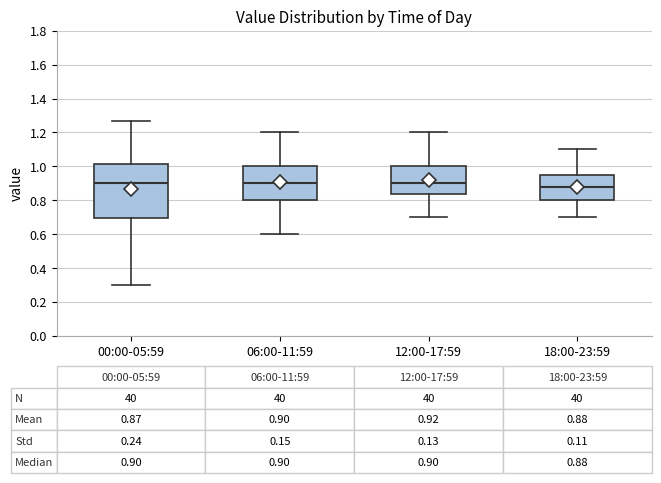

Comparing the boxes themselves (not the whiskers), which one is the tallest?

00:00-05:59